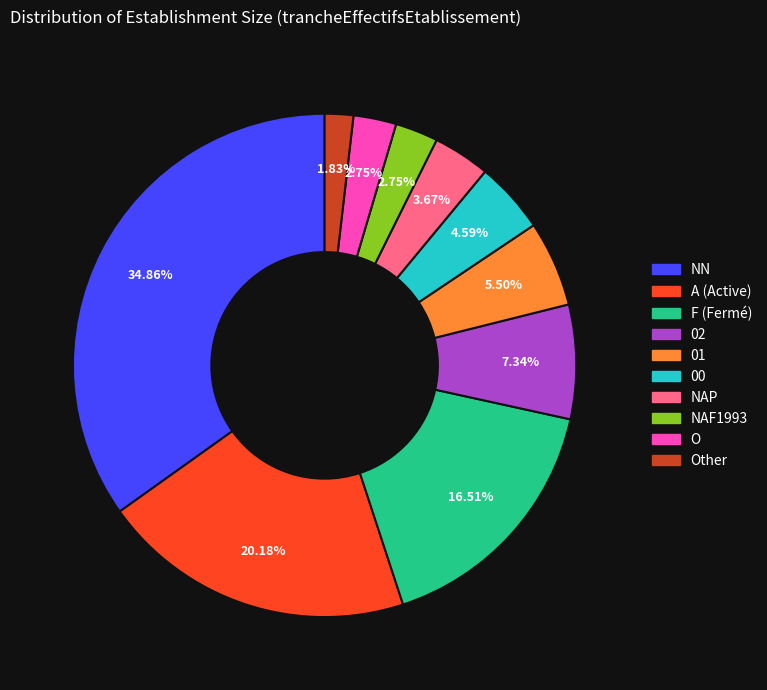

How many segments does this pie chart have?

10